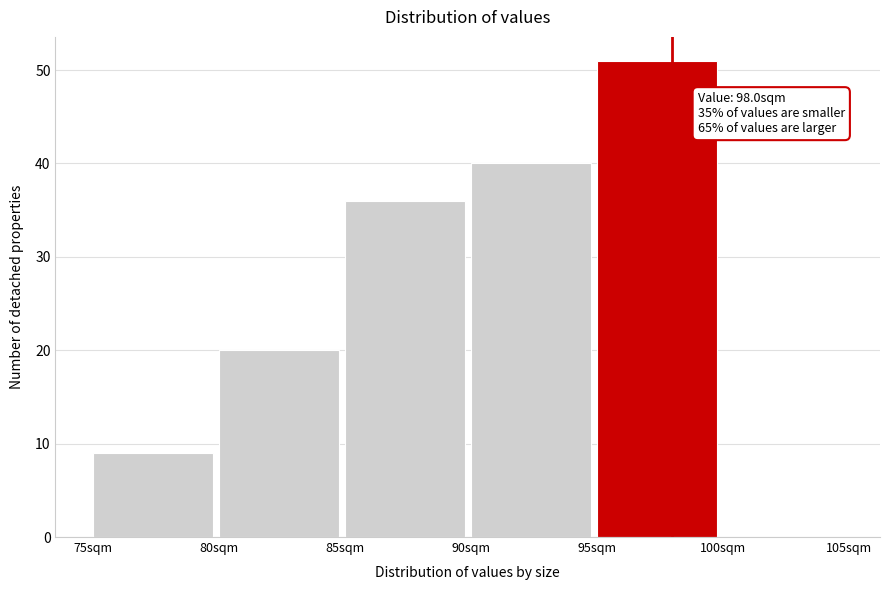

Which range on the x-axis has the tallest bar?

95 to 100